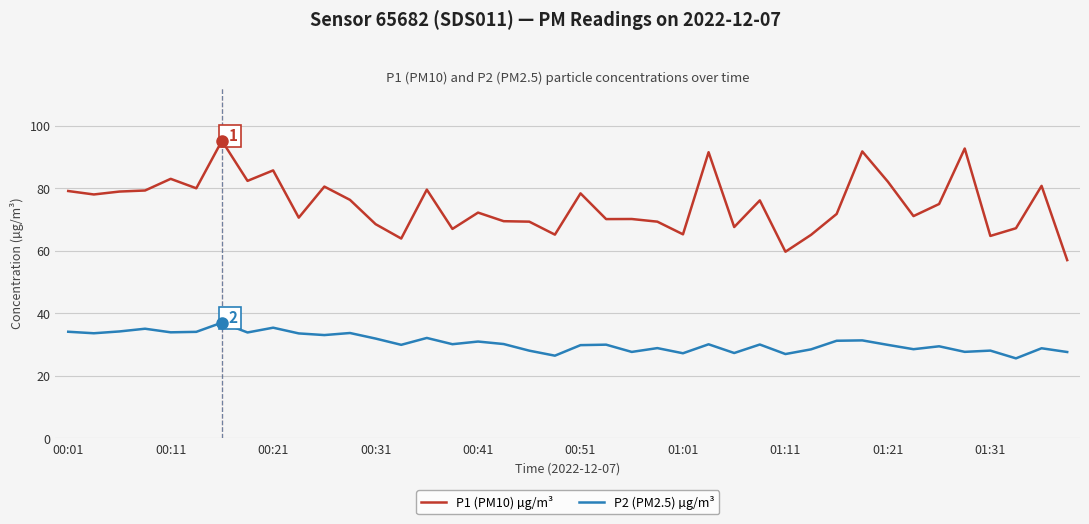

What is the minimum value shown in the chart?

25.5